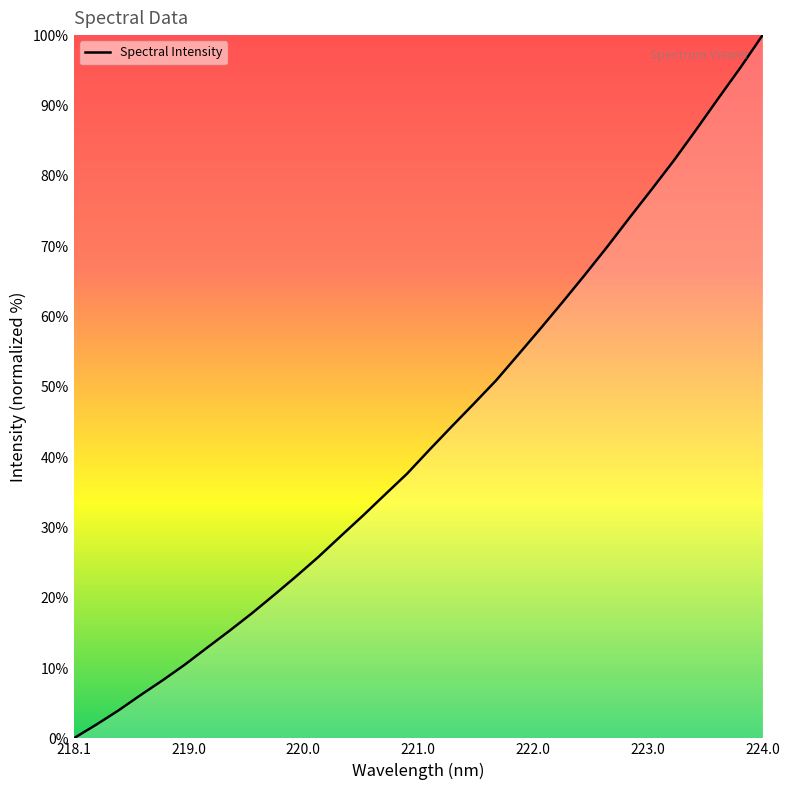

What is the greatest value displayed?

100.0